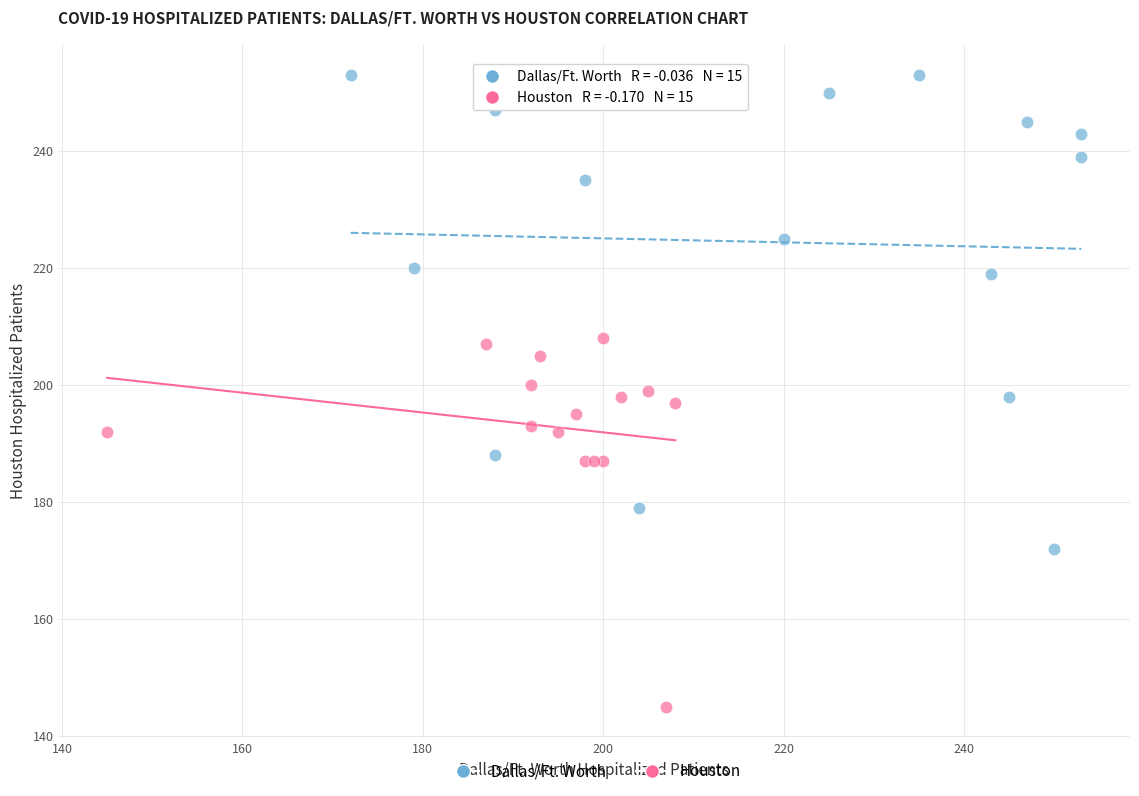

Which series reaches the minimum Y coordinate?

Houston